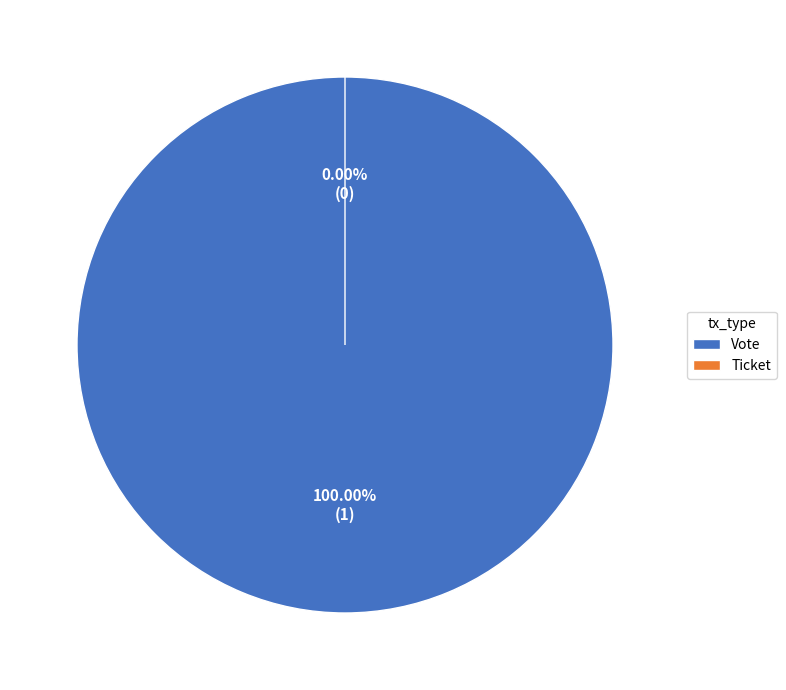

Which slice is the smallest?

Ticket